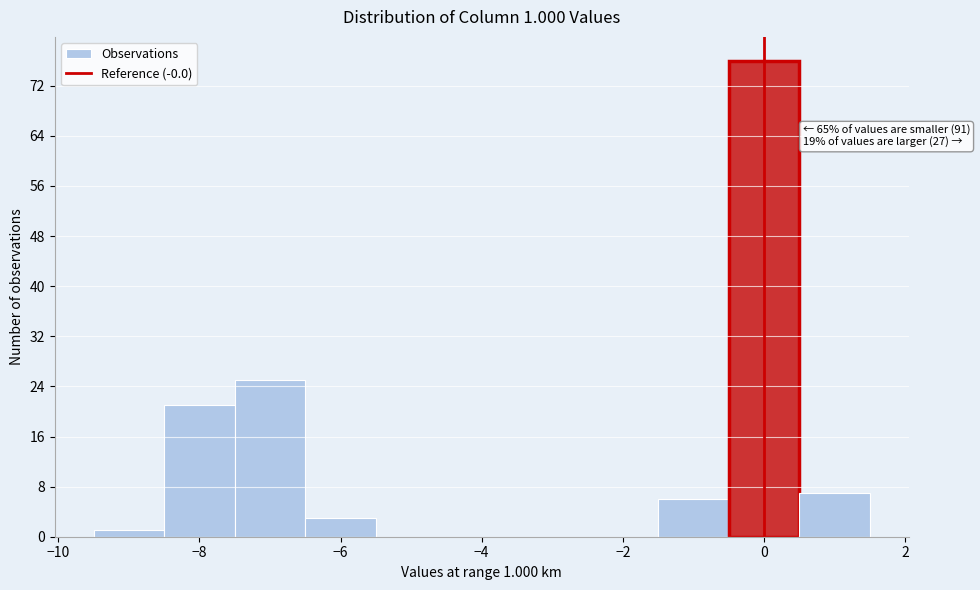

Over which range of the x-axis is the bar tallest?

-0.5 to 0.5